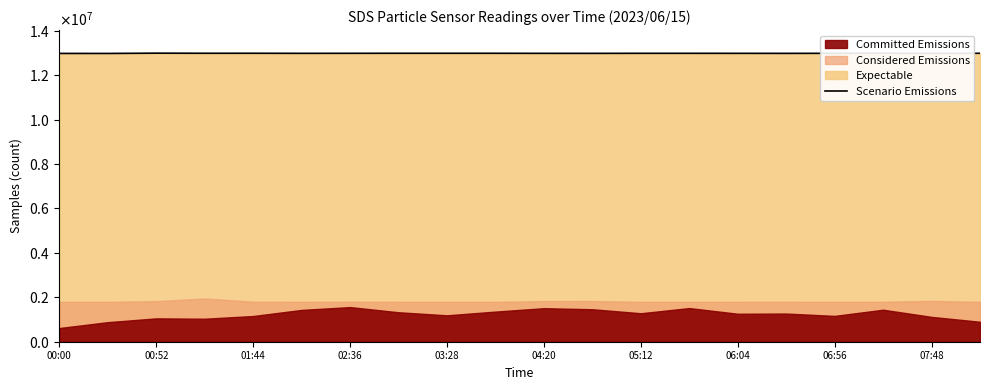

Is it true that the value at 07:48 is 4649178?

False